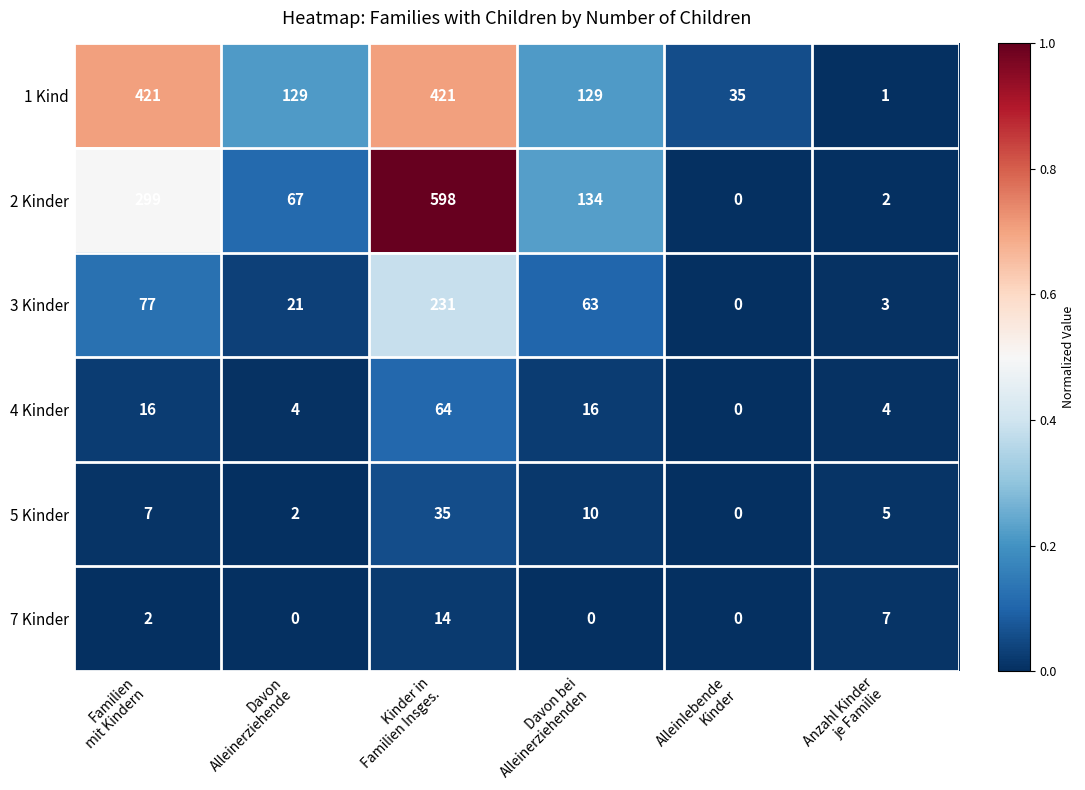

How many values in 4 Kinder are above zero?

5